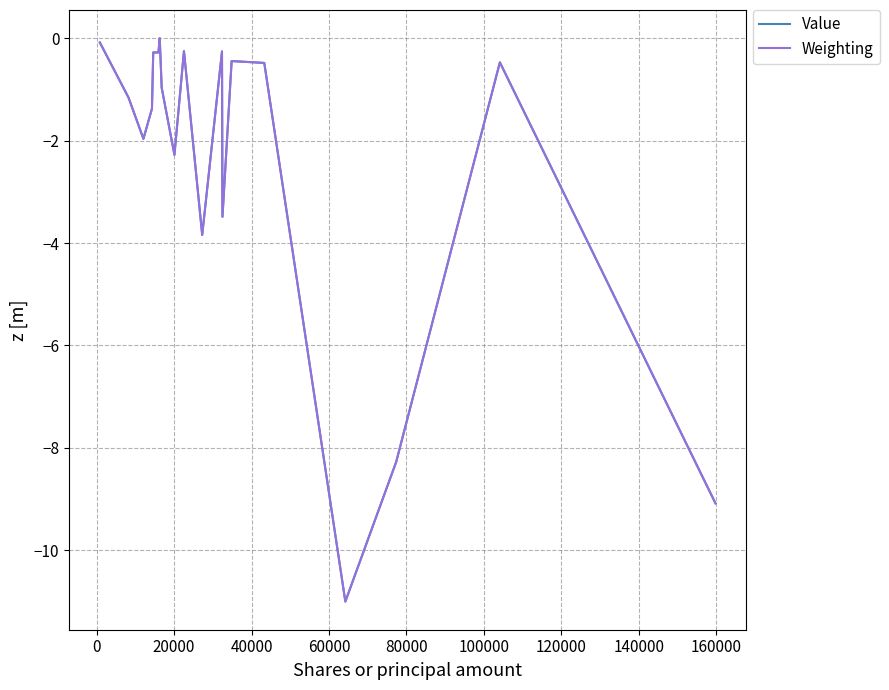

What is the smallest value displayed?

-11.0